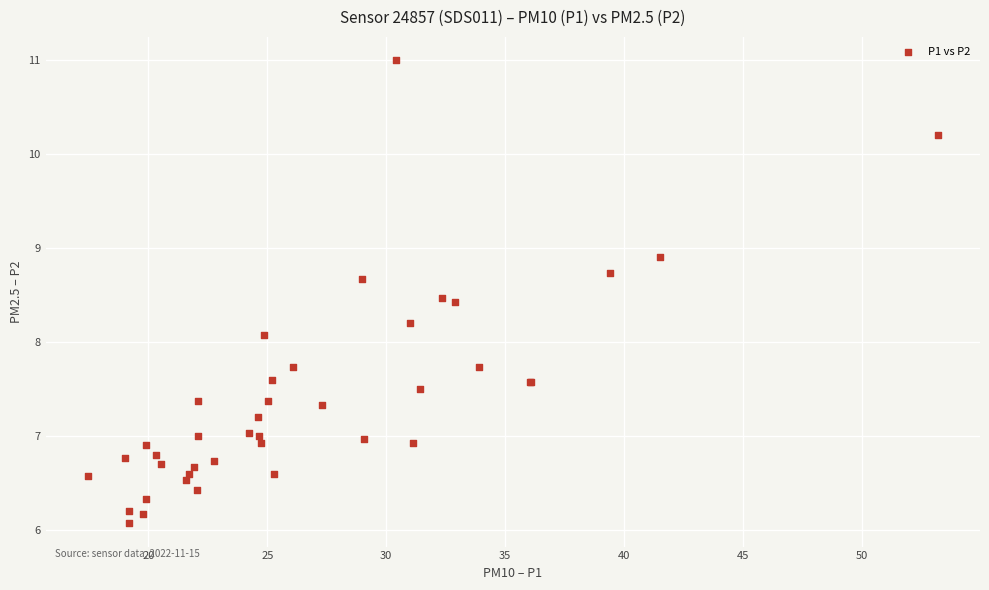

What Y value in the scatter plot is closest to 8?

8.1